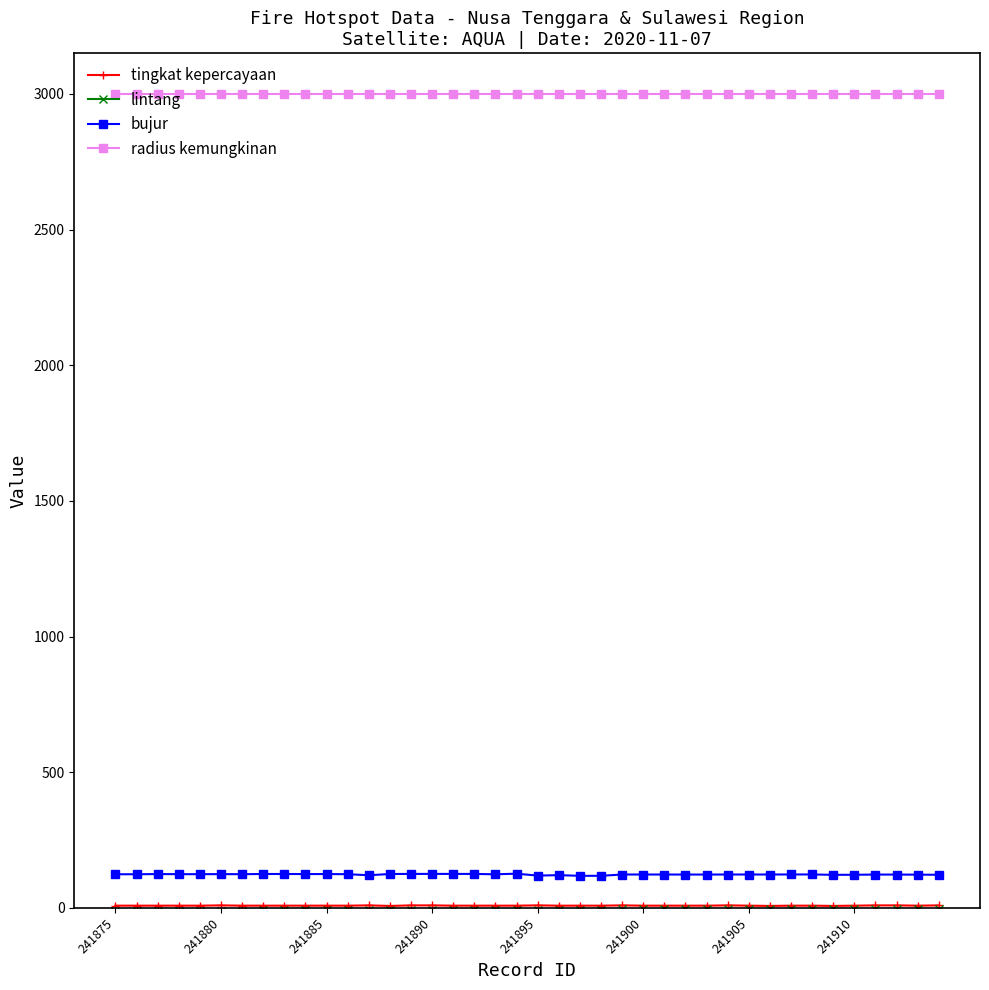

Which series has the largest total across all categories?

radius kemungkinan